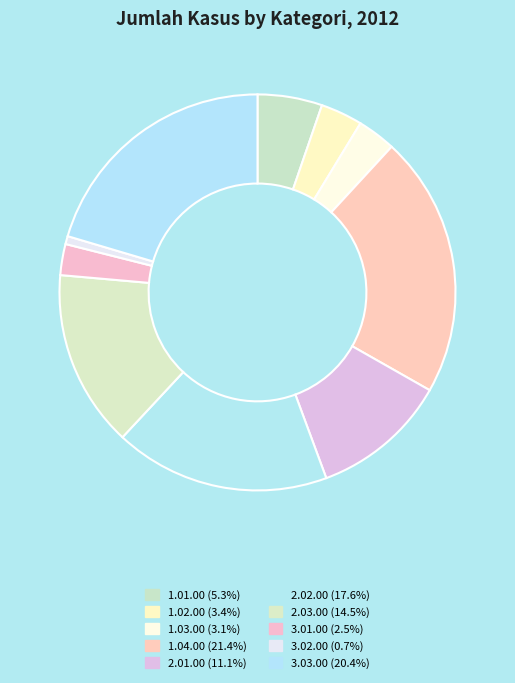

Count the number of slices in the pie.

10